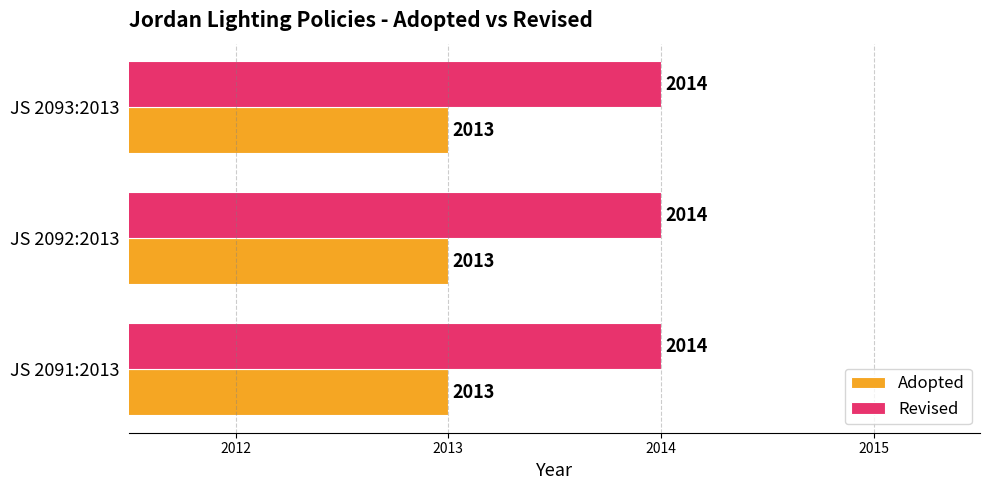

What is the sum of all Revised values?

6042